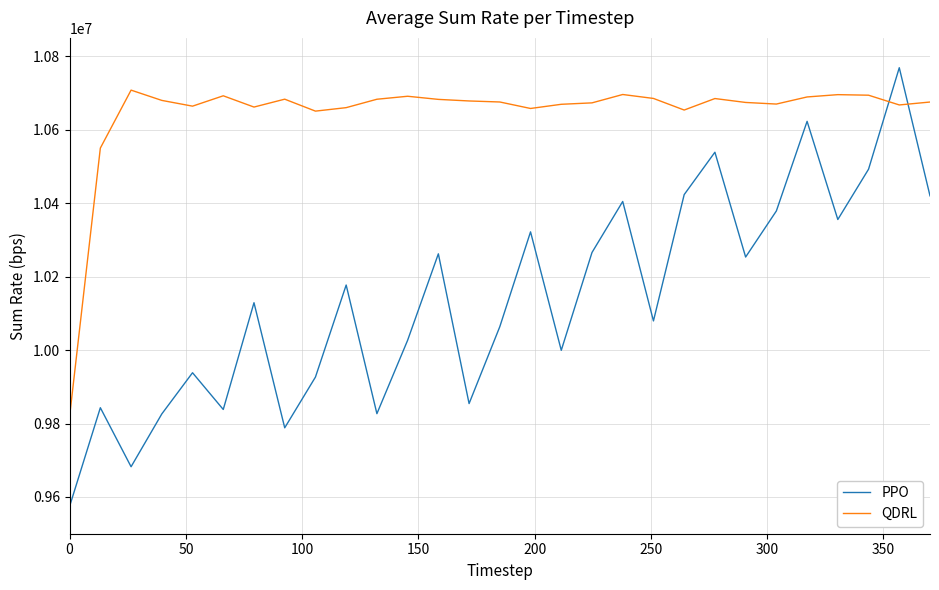

What is the lowest value of the QDRL series?

9820000.0